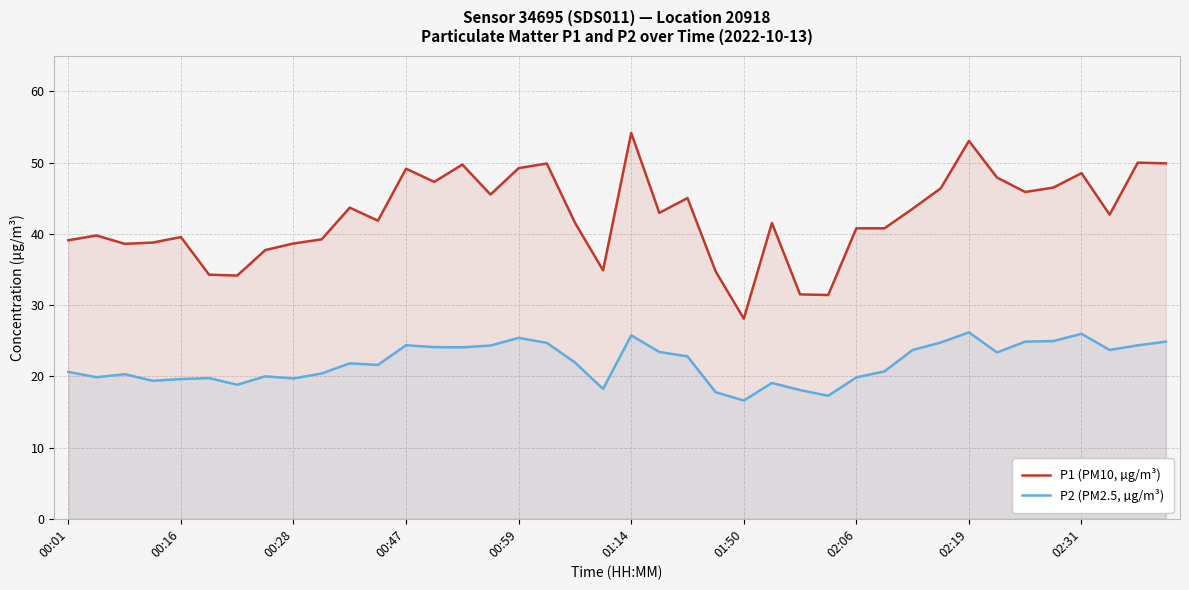

How many series are shown in this chart?

2